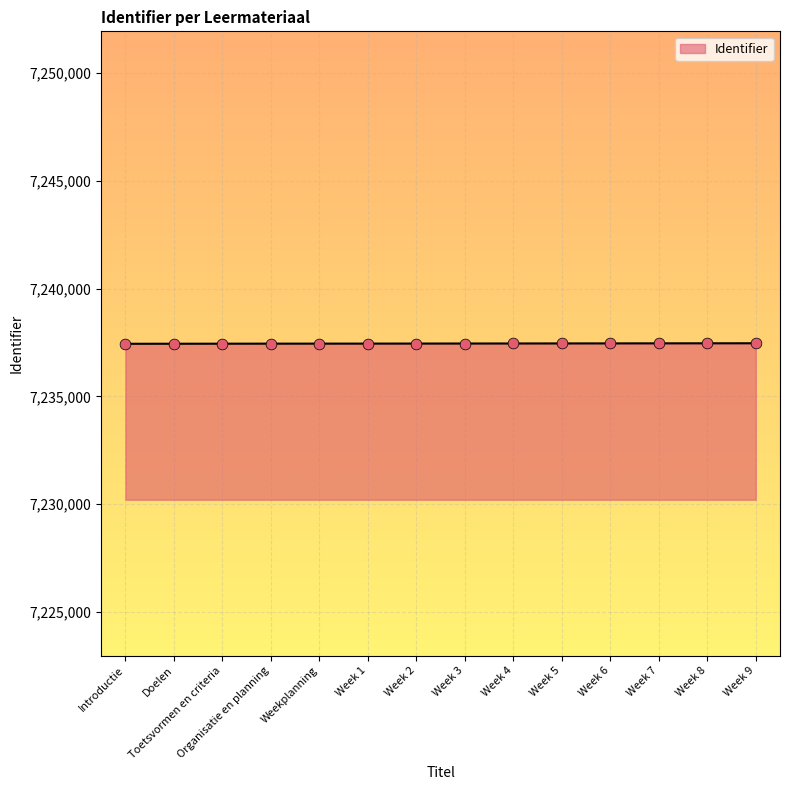

Approximately how many times larger is the value at Doelen compared to Week 9?

1.0